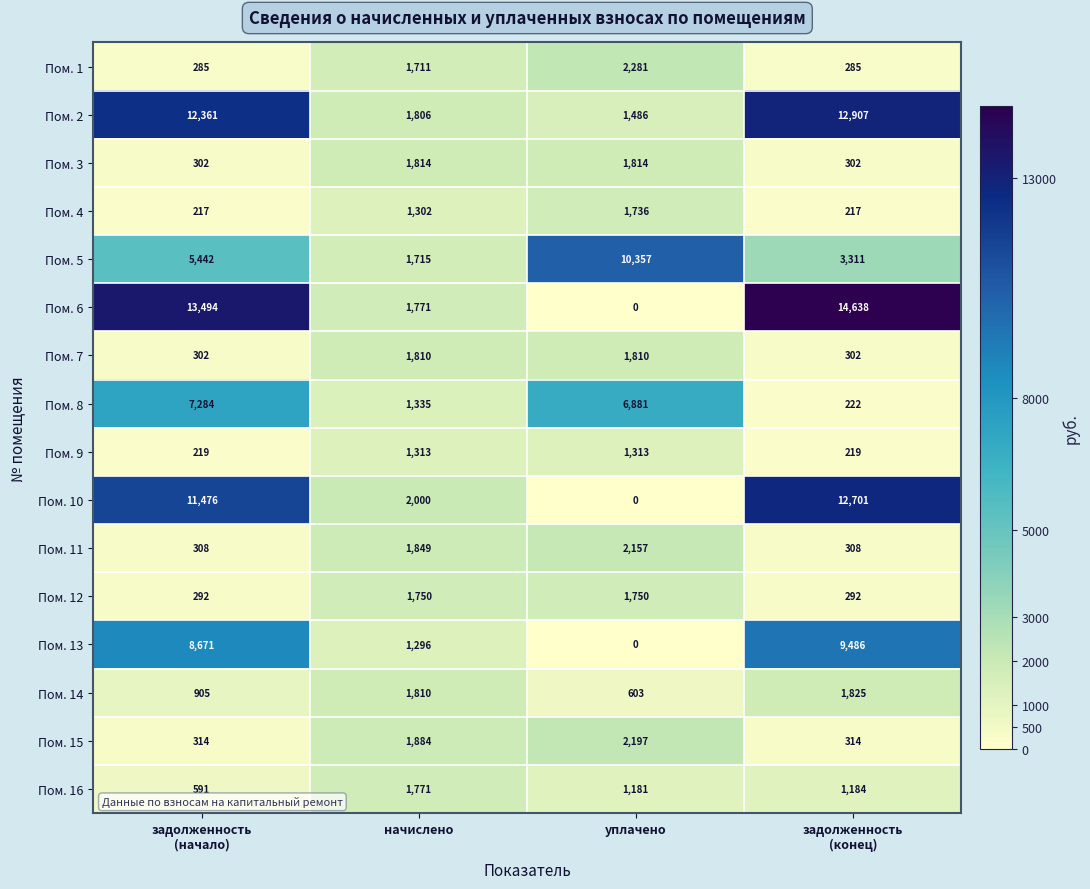

The Пом. 9 series shows 859 at уплачено. True or false?

False